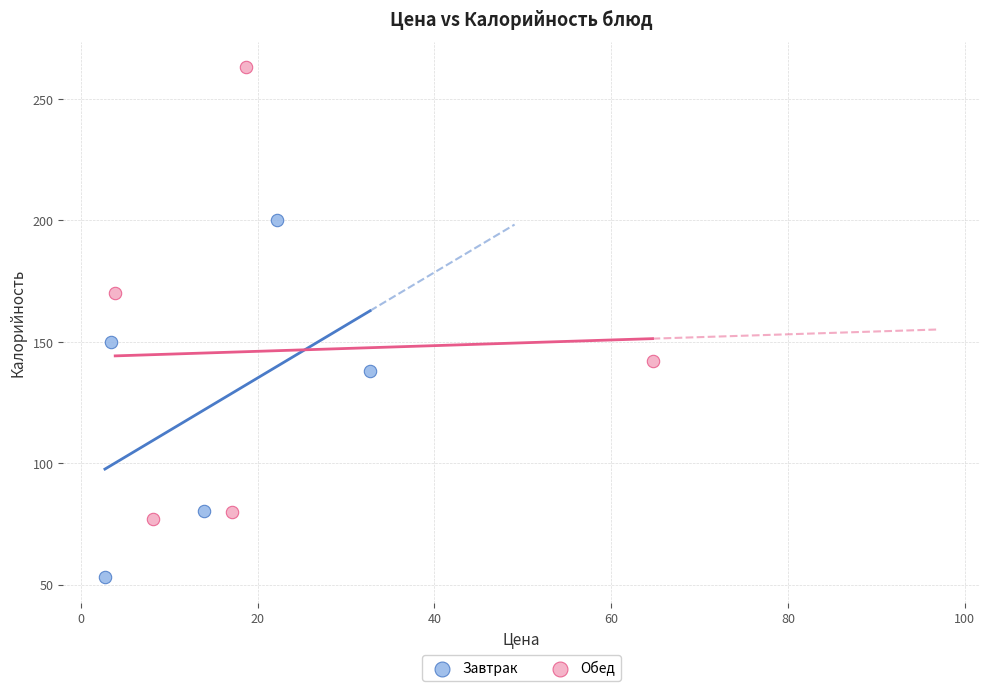

Which series contains the highest Y value?

Обед